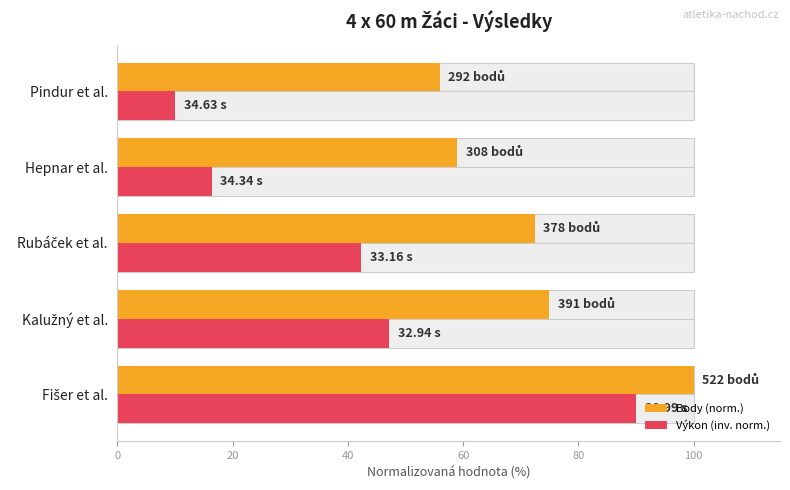

Which series has the largest range (max minus min)?

Výkon (inv. norm.)